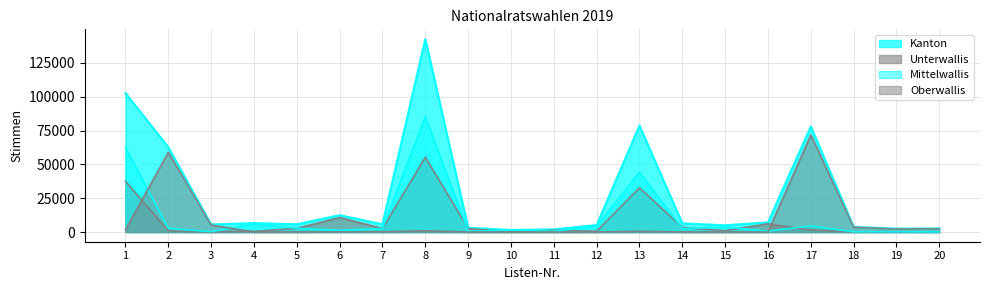

What is the value of the Mittelwallis point at the 16th from the left?

758